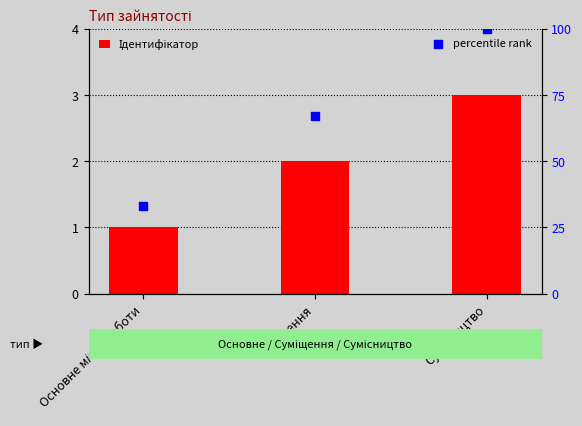

Is the value of percentile rank at Сумісництво greater than the value of Ідентифікатор at Основне місце роботи?

Yes